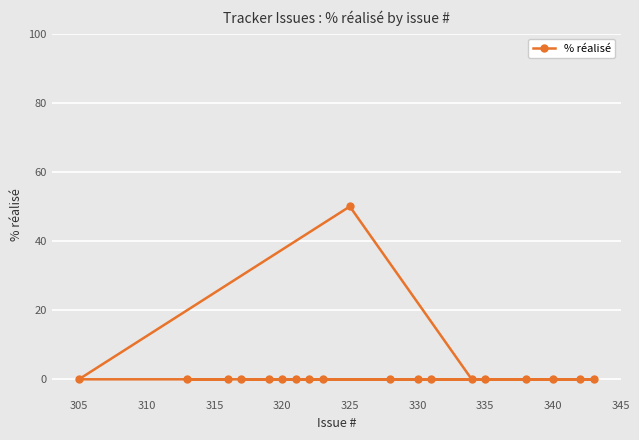

Is it true that the value at 325 is 29?

False